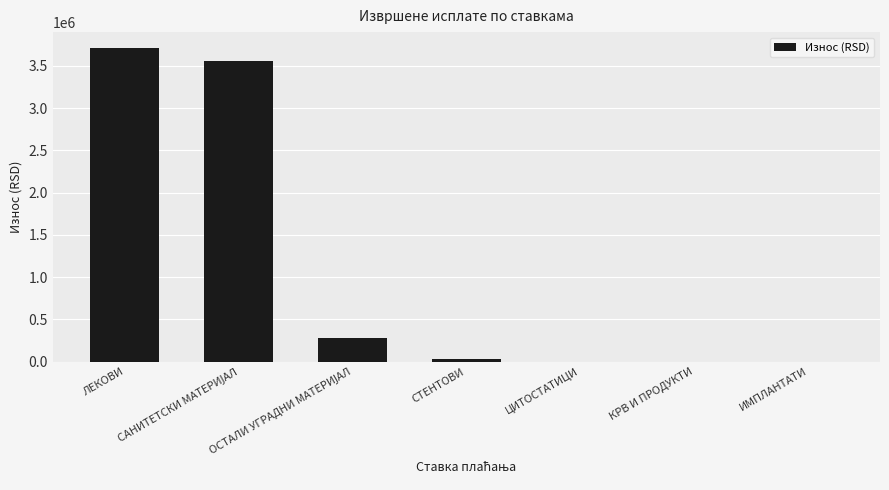

Which category has the highest value across all series?

ЛЕКОВИ